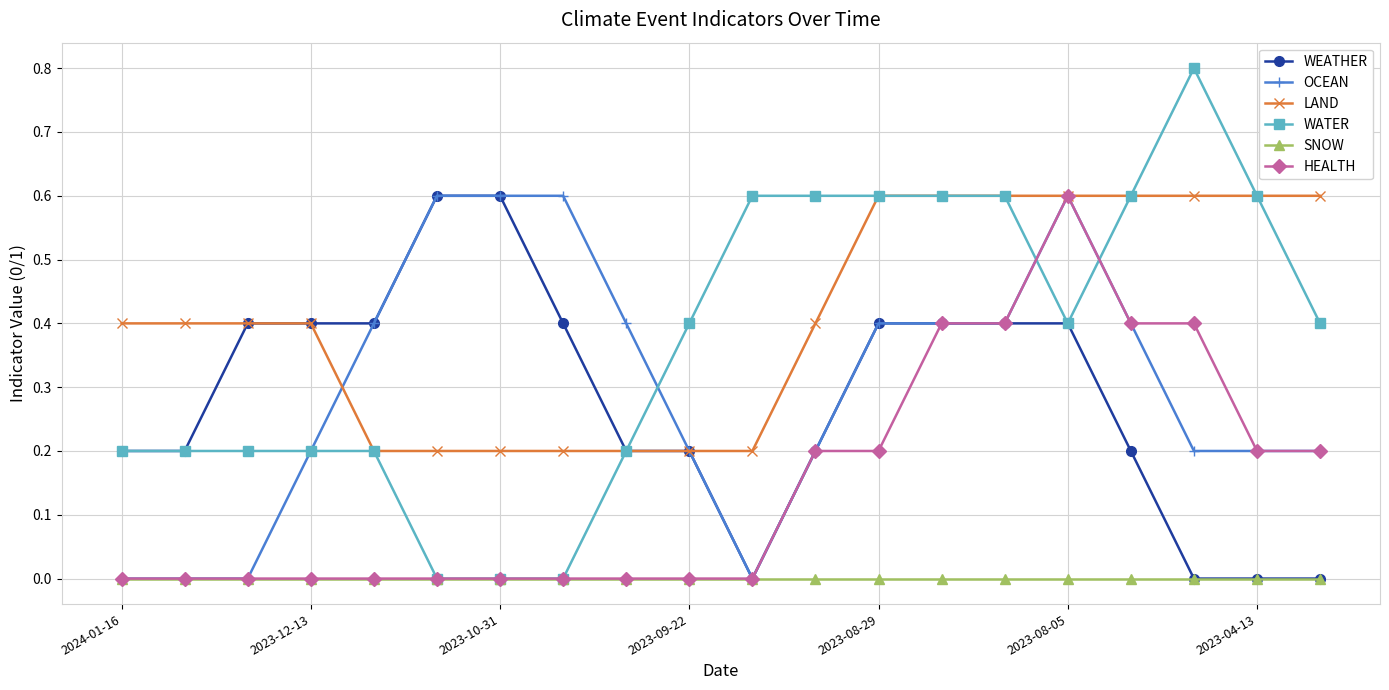

What is the value of the WATER point at the 13th from the left?

0.6